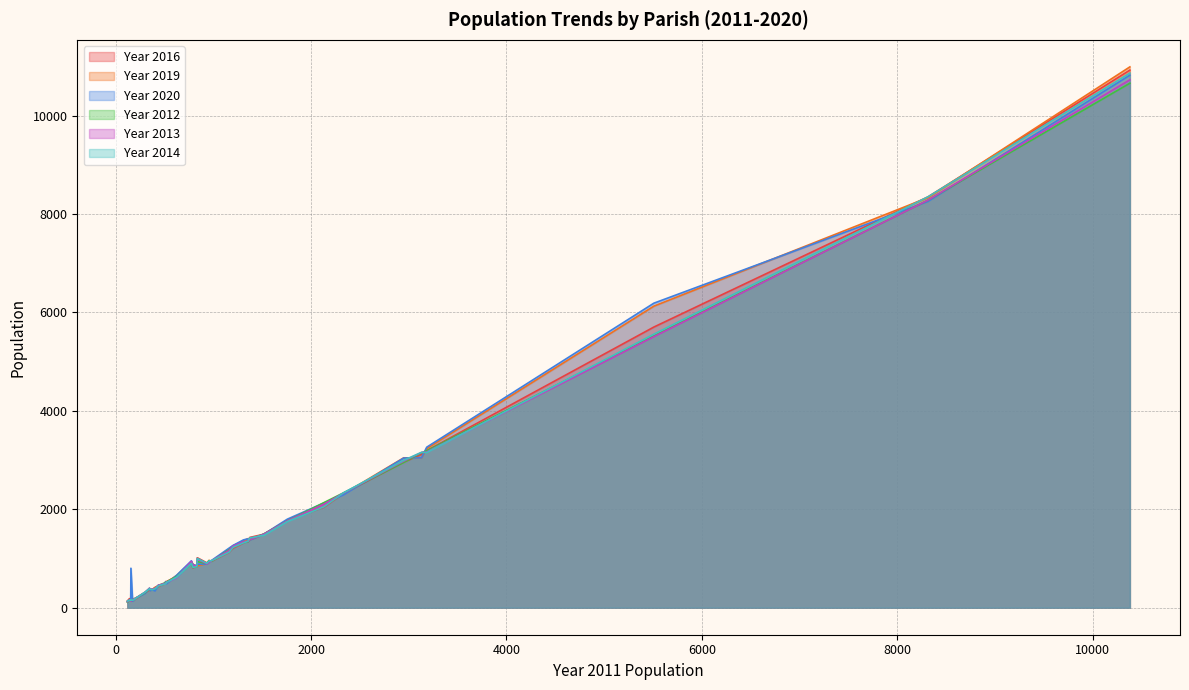

How many lines are shown in the chart?

6